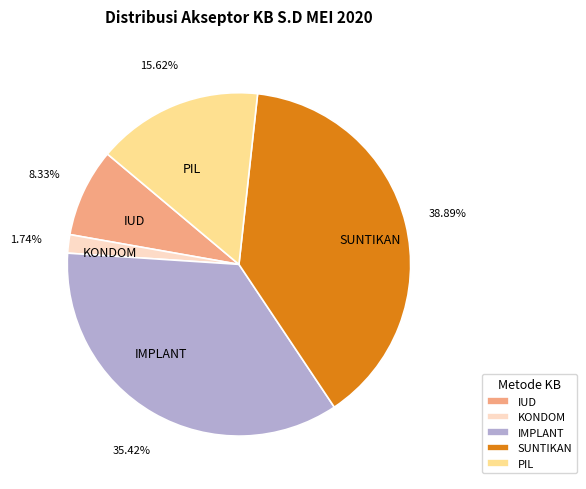

Between KONDOM and SUNTIKAN, which is larger?

SUNTIKAN